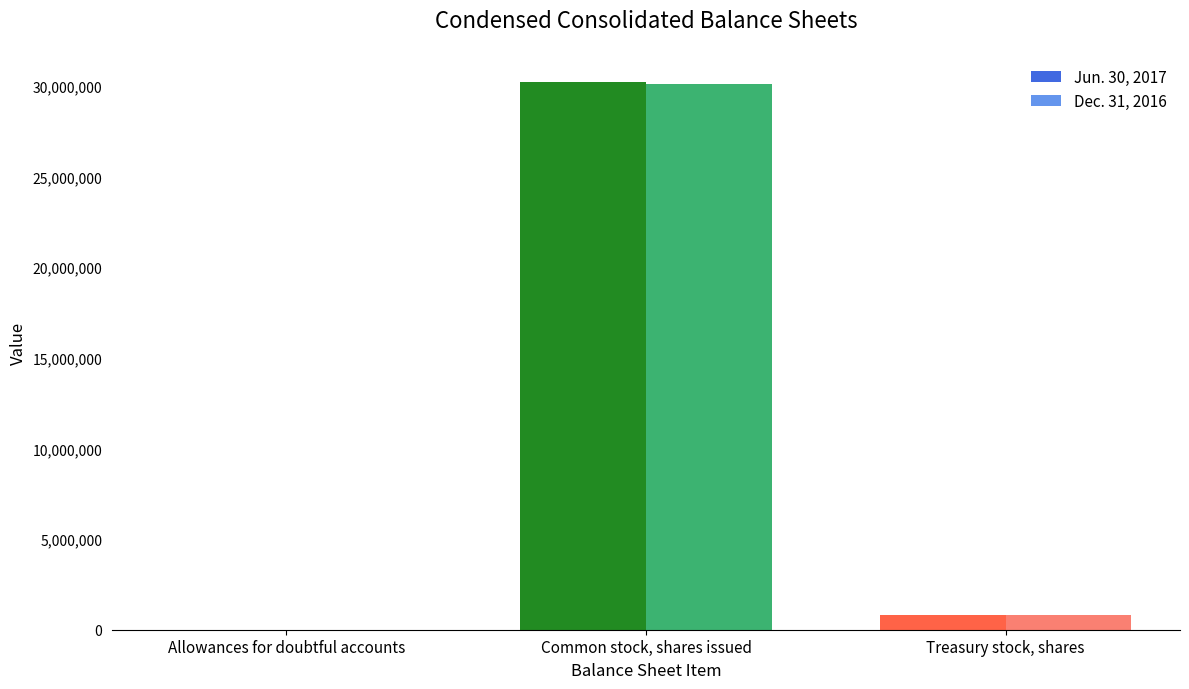

Where is Jun. 30, 2017 nearest to the value 15106697?

Treasury stock, shares